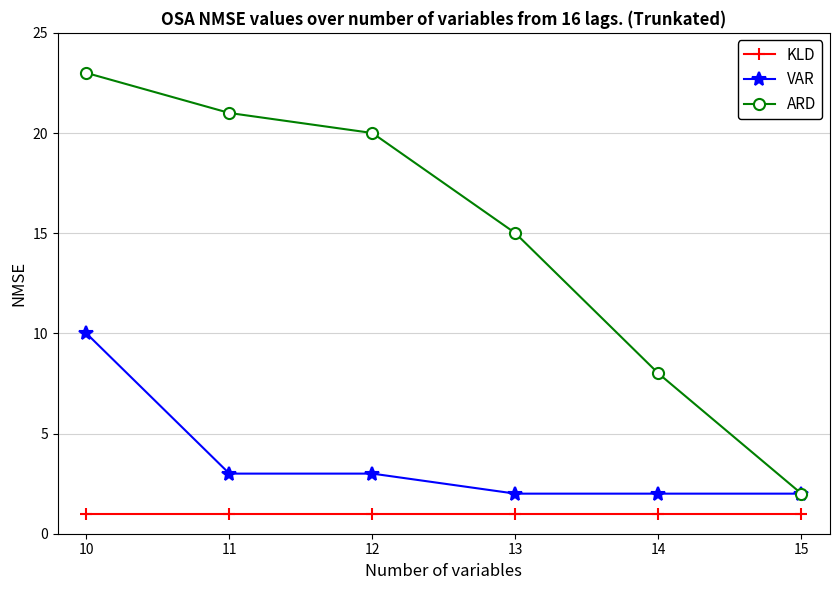

True or false: KLD has more than 2 points higher than both neighbors.

False